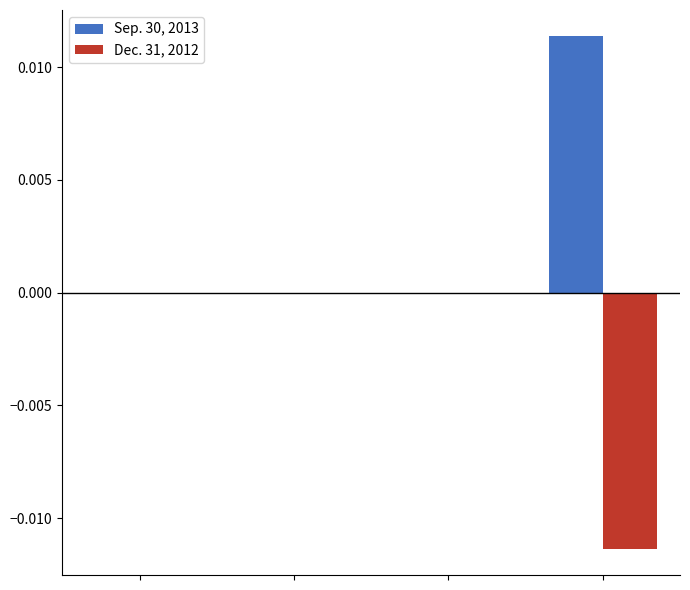

What are all the series names shown in the legend?

Sep. 30, 2013, Dec. 31, 2012